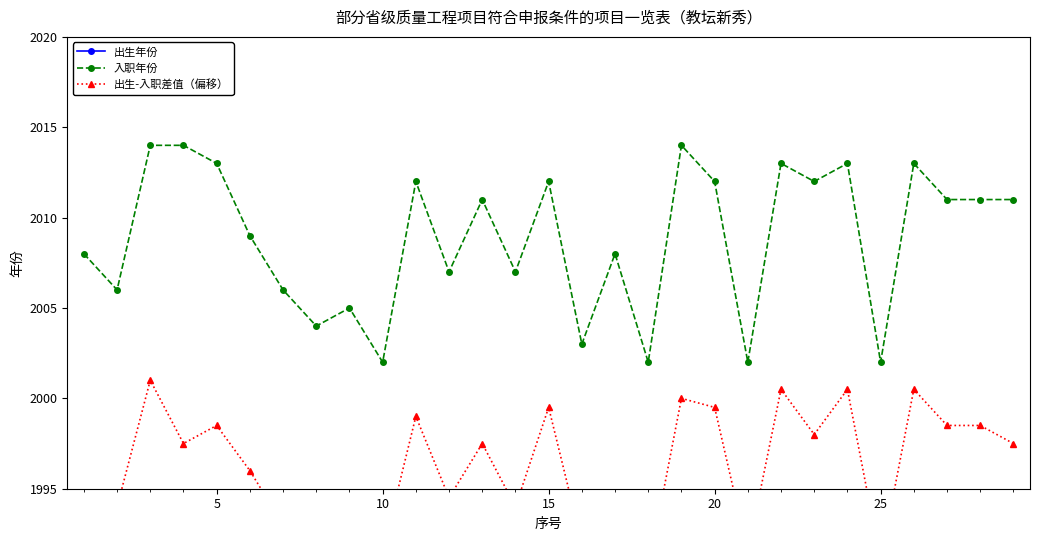

True or false: 出生年份 and 出生-入职差值（偏移） intersect in this chart.

False